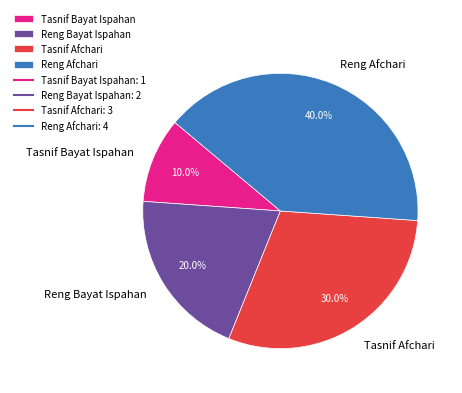

To the nearest percent, what percentage of the pie is Reng Afchari?

40%